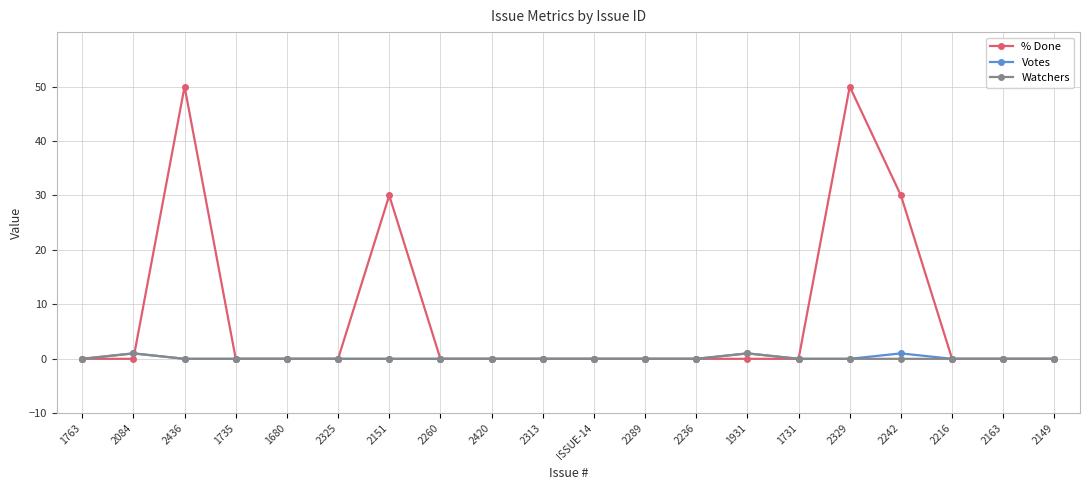

At how many categories does at least one series exceed 7?

4